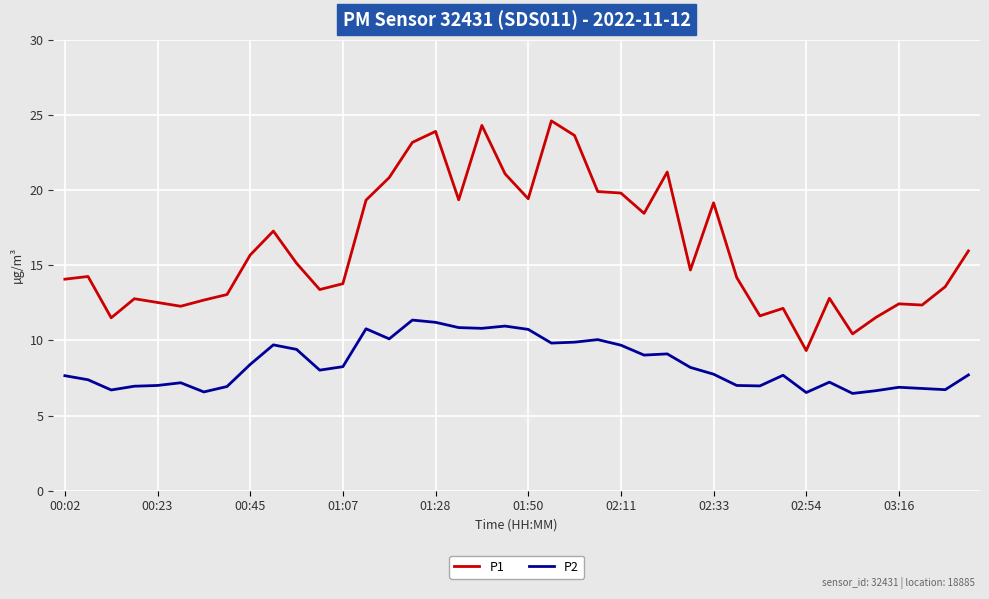

Which series has the largest range (max minus min)?

P1